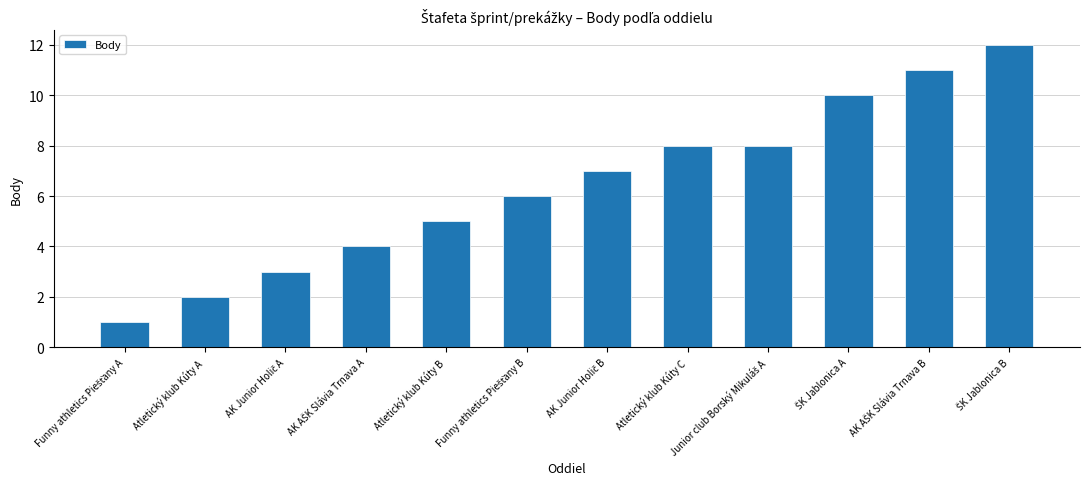

The chart shows a value of 5 at Atletický klub Kúty B. True or false?

True